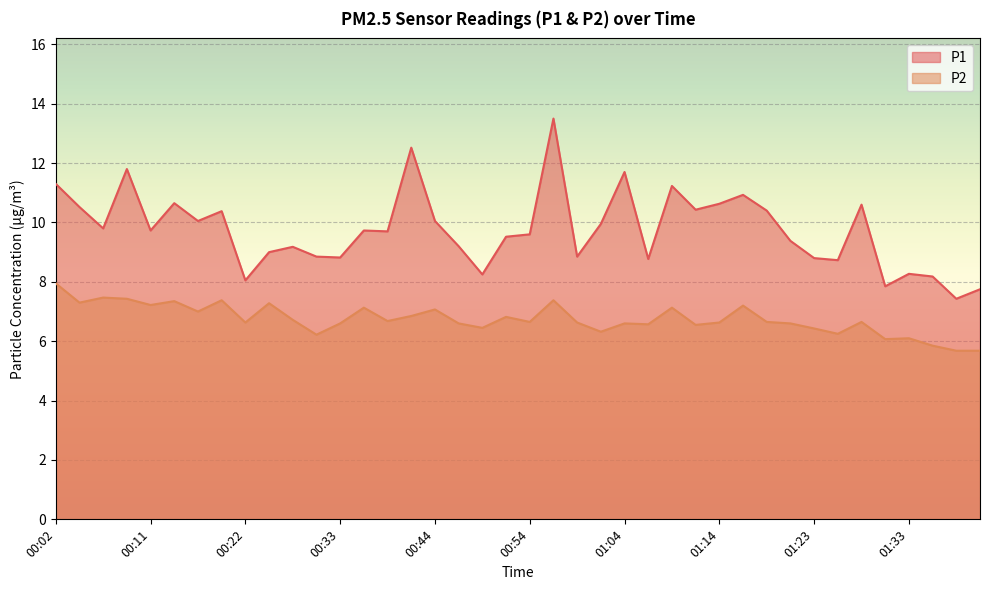

What is the difference between the maximum and second lowest values in the P1 series?

5.8